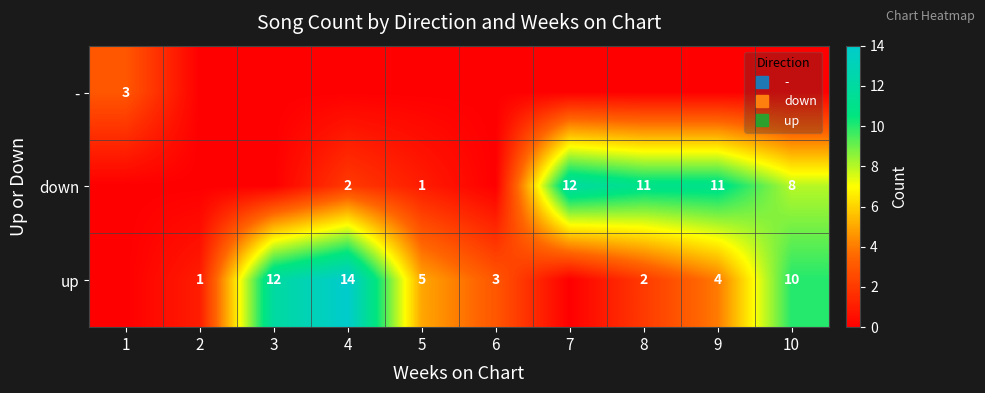

Is it true that - equals 0 at 3?

True